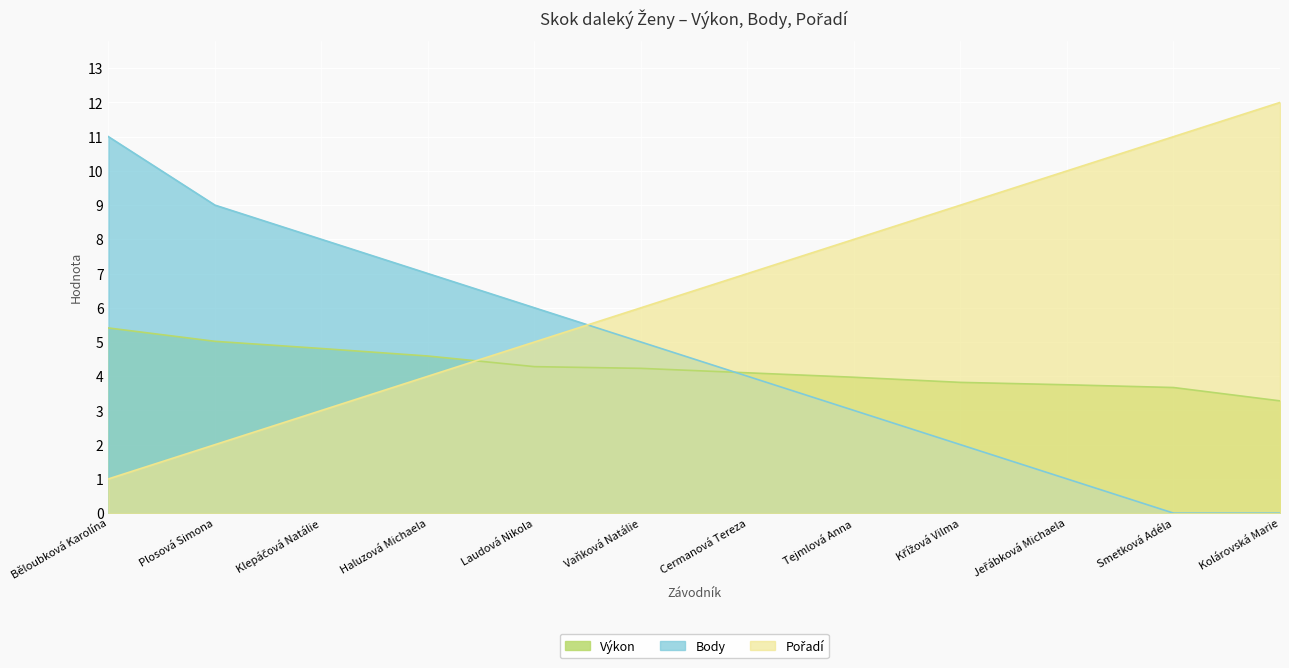

True or false: Výkon has a value of 4.1 at Cermanová Tereza.

True